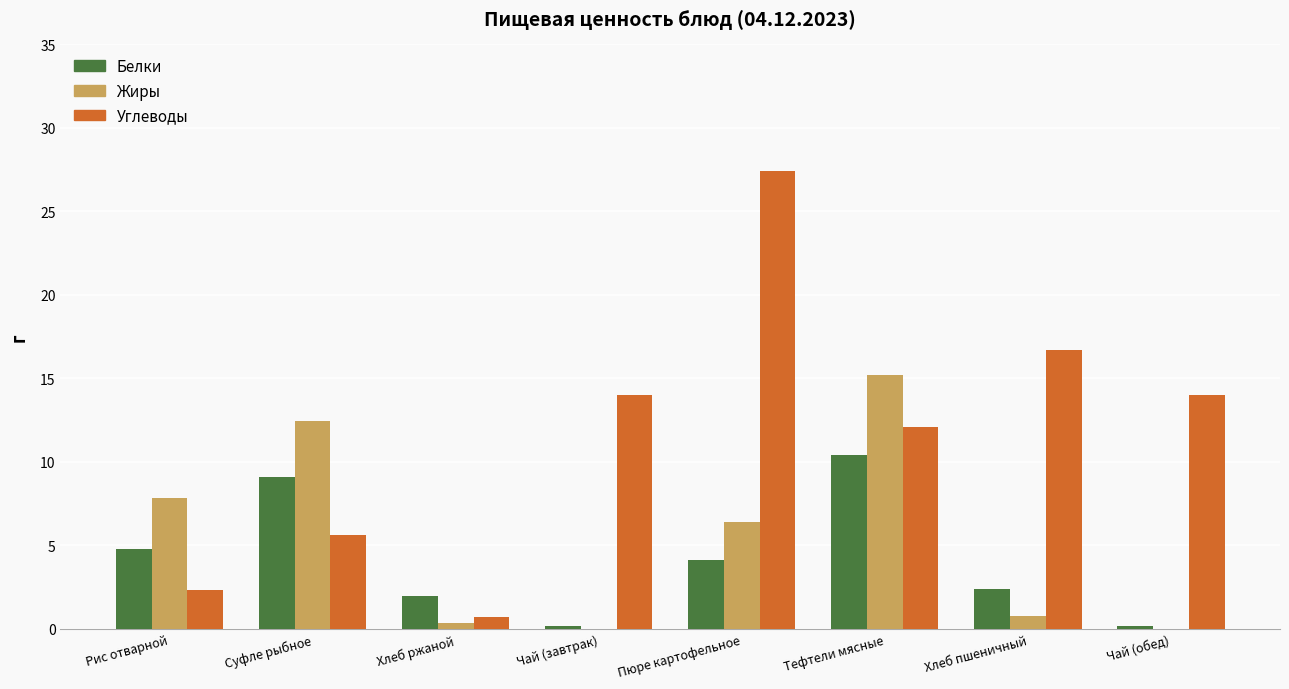

Which series has the largest range (max minus min)?

Углеводы